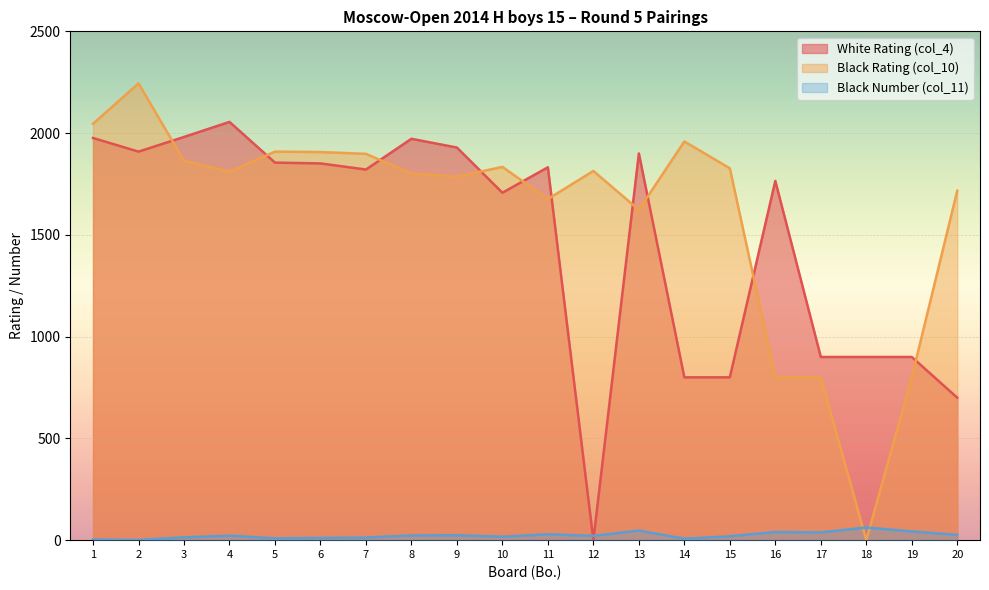

Which label corresponds to the smallest value in the chart?

12